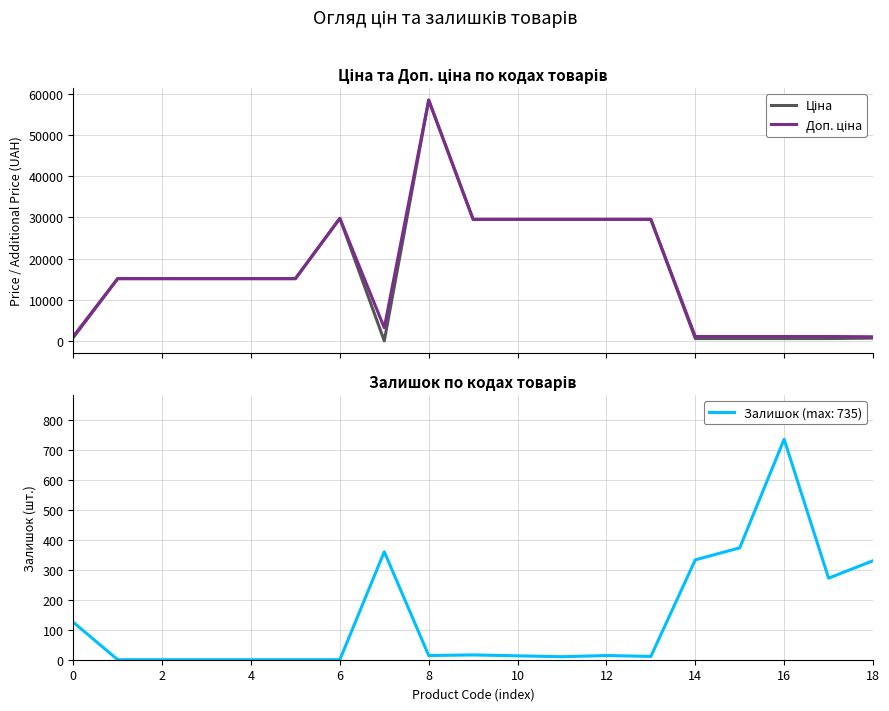

At which label does Доп. ціна reach its minimum?

18